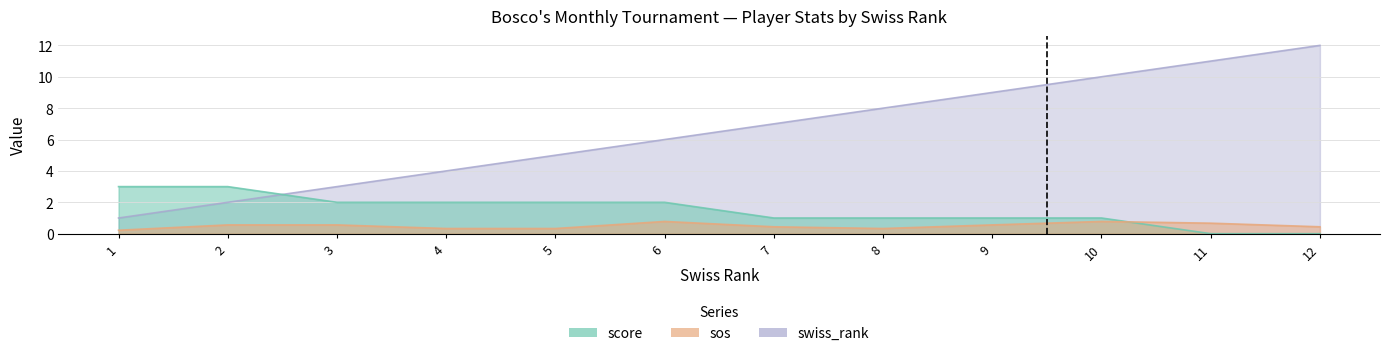

What is the difference between the maximum and minimum values in the sos series?

0.6